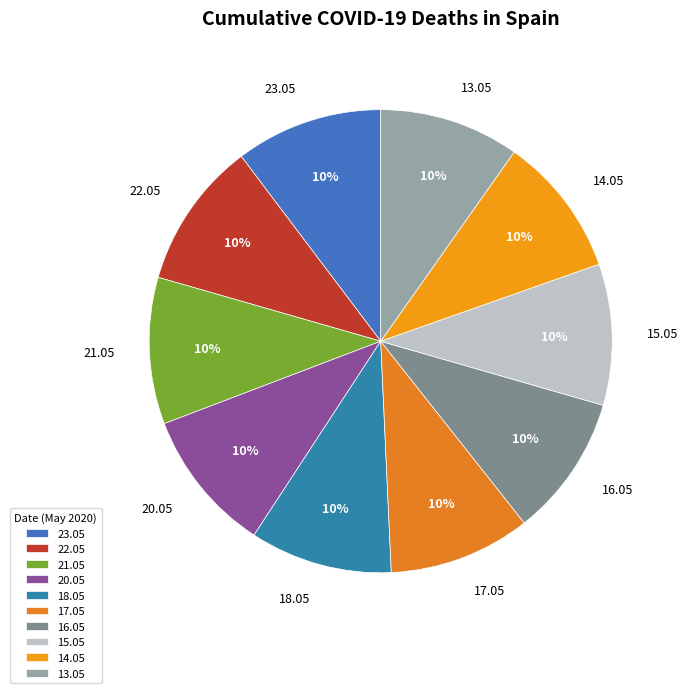

To the nearest percent, what is the average slice percentage?

10%